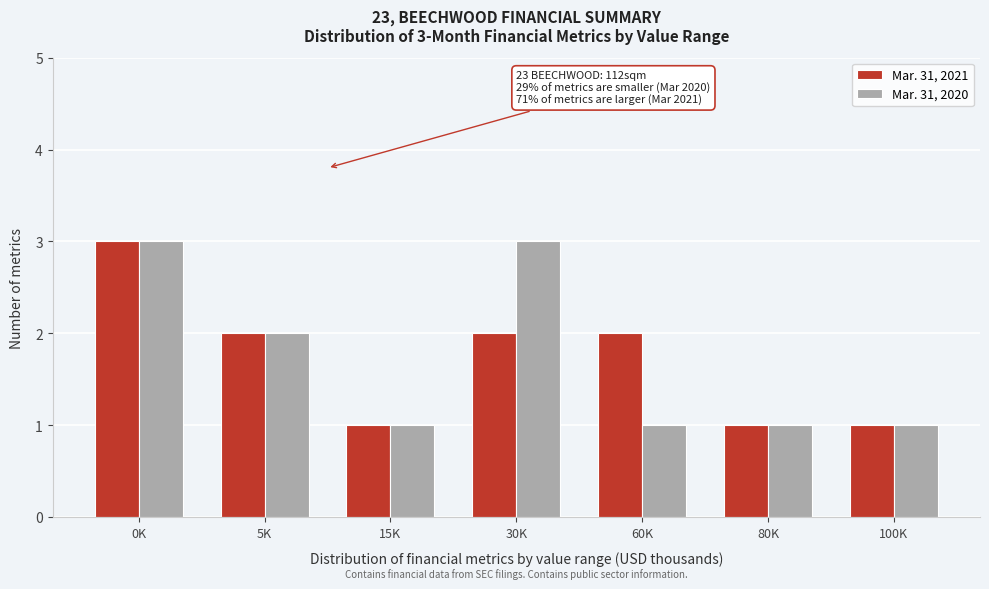

Reading right to left, list all the values displayed in this chart.

Mar. 31, 2021: 100K=1	80K=1	60K=2	30K=2	15K=1	5K=2	0K=3
Mar. 31, 2020: 100K=1	80K=1	60K=1	30K=3	15K=1	5K=2	0K=3